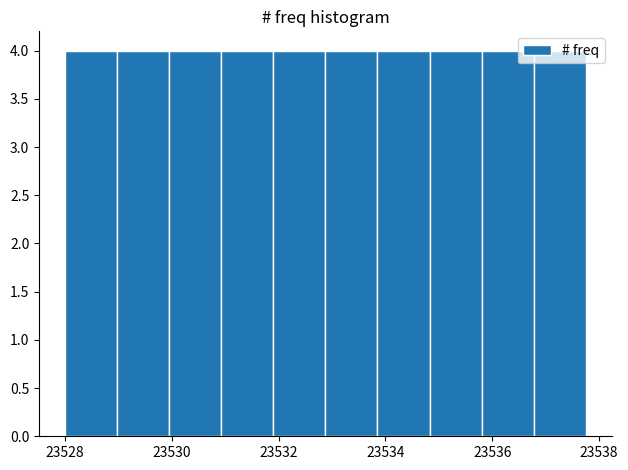

Reading left to right, transcribe this chart: for each bar, give the range it covers on the x-axis and its height. Neither the bar edges nor the heights are printed on the chart, so give them approximately, as read against the axes.

23528.0 to 23529.0: 4
23529.0 to 23530.0: 4
23530.0 to 23531.0: 4
23531.0 to 23532.0: 4
23532.0 to 23532.8: 4
23532.8 to 23533.8: 4
23533.8 to 23534.8: 4
23534.8 to 23535.8: 4
23535.8 to 23536.8: 4
23536.8 to 23537.8: 4